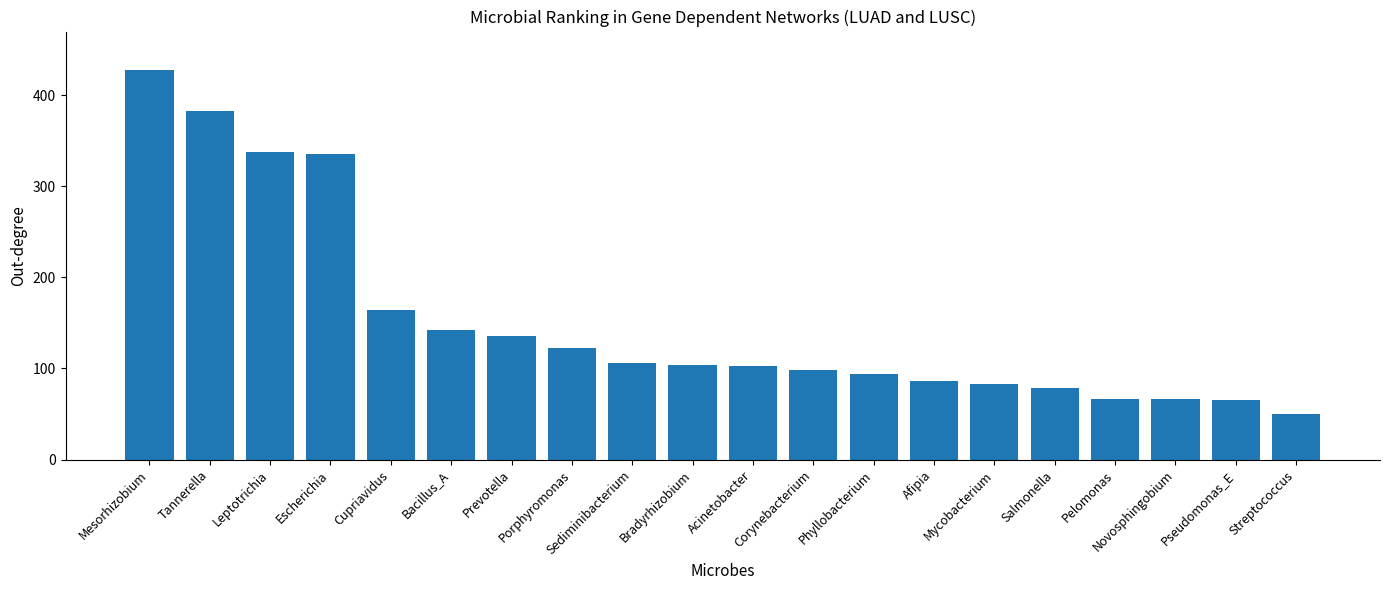

The chart shows a value of 65 at Pseudomonas_E. True or false?

True